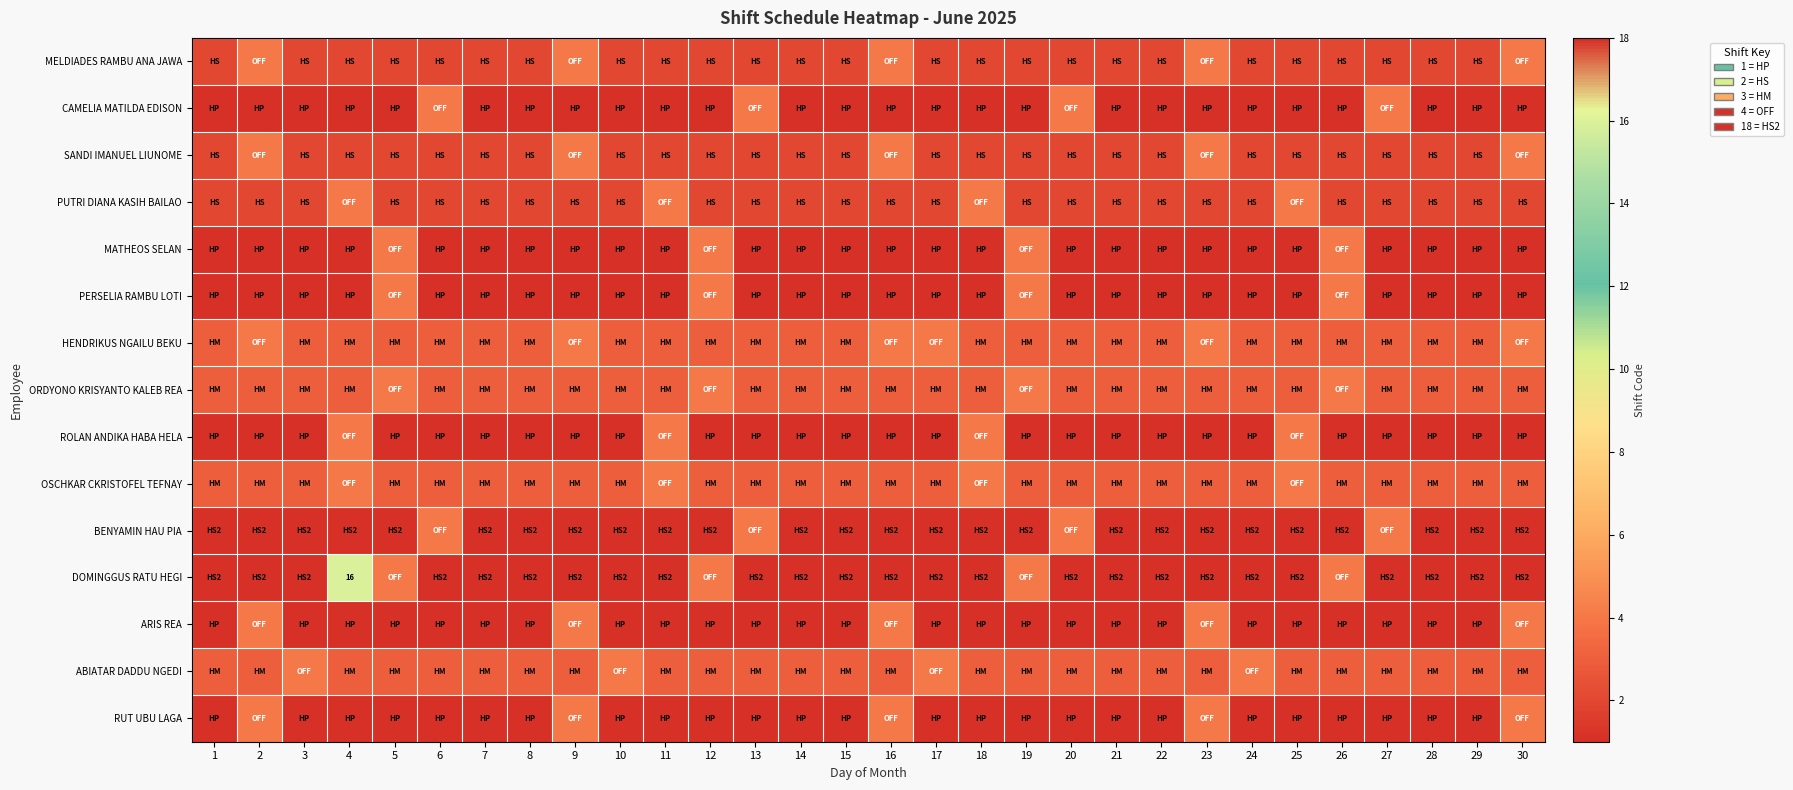

The RUT UBU LAGA series shows 1 at 22. True or false?

True